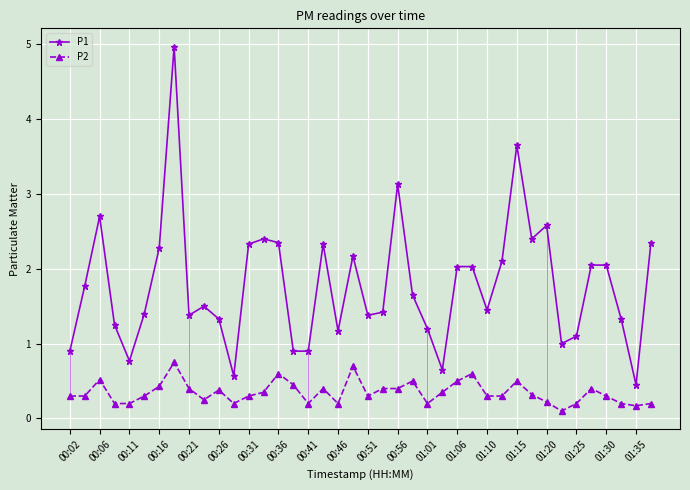

What is the minimum value for P2?

0.1